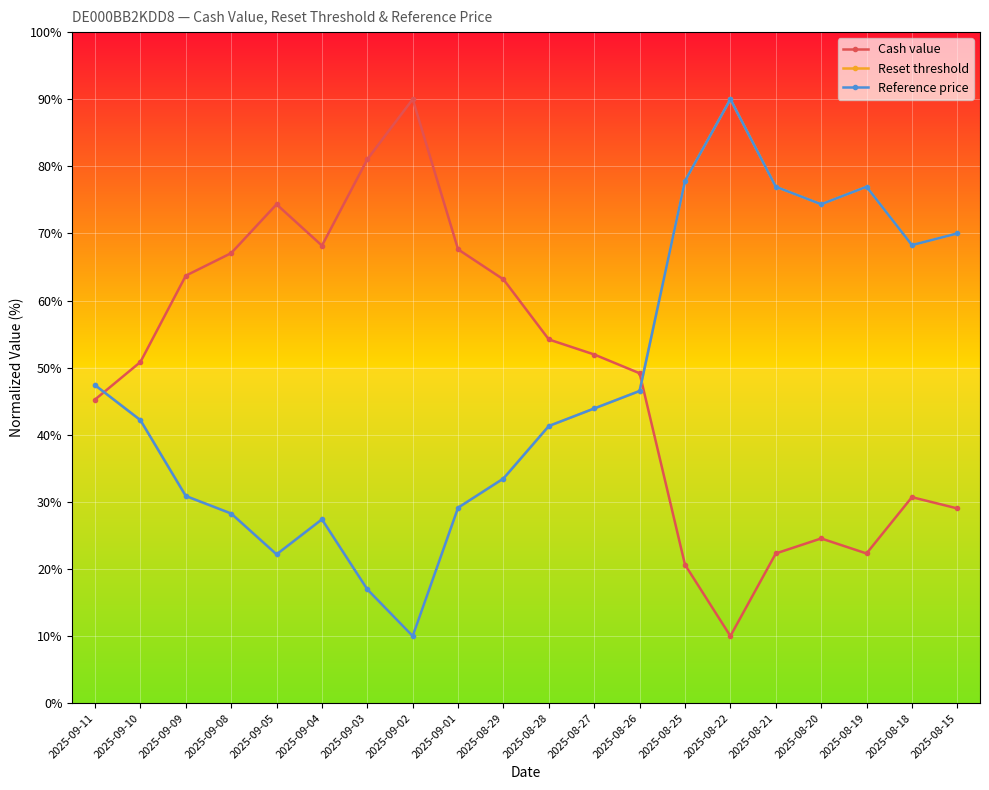

What is the value of the Reset threshold point at the 19th from the left?

68.3